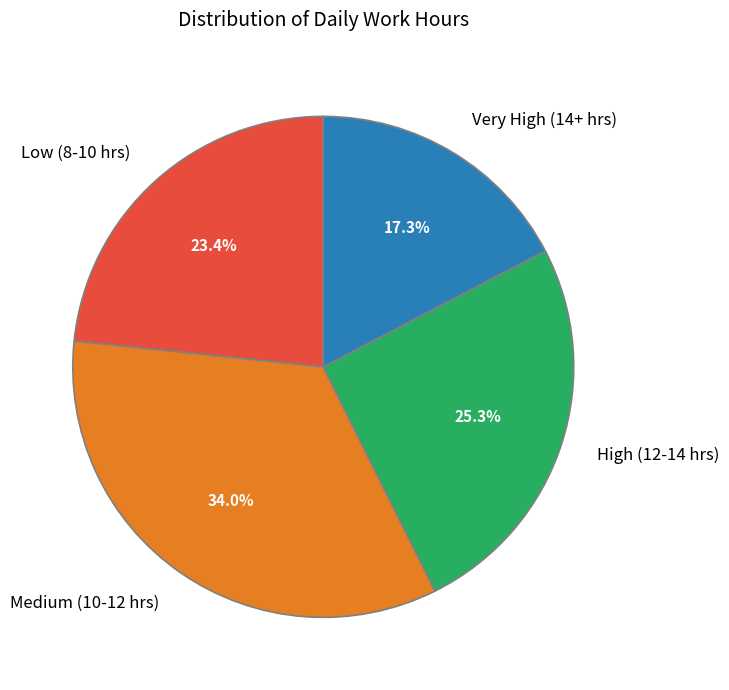

What is the smallest slice in the pie chart?

Very High (14+ hrs)